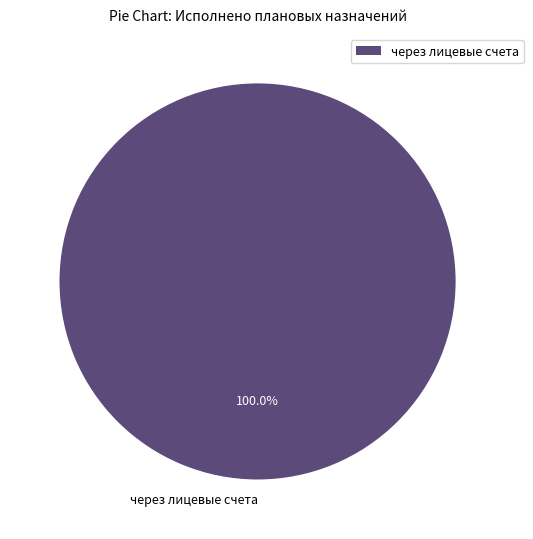

Rank the categories by value from highest to lowest.

через лицевые счета